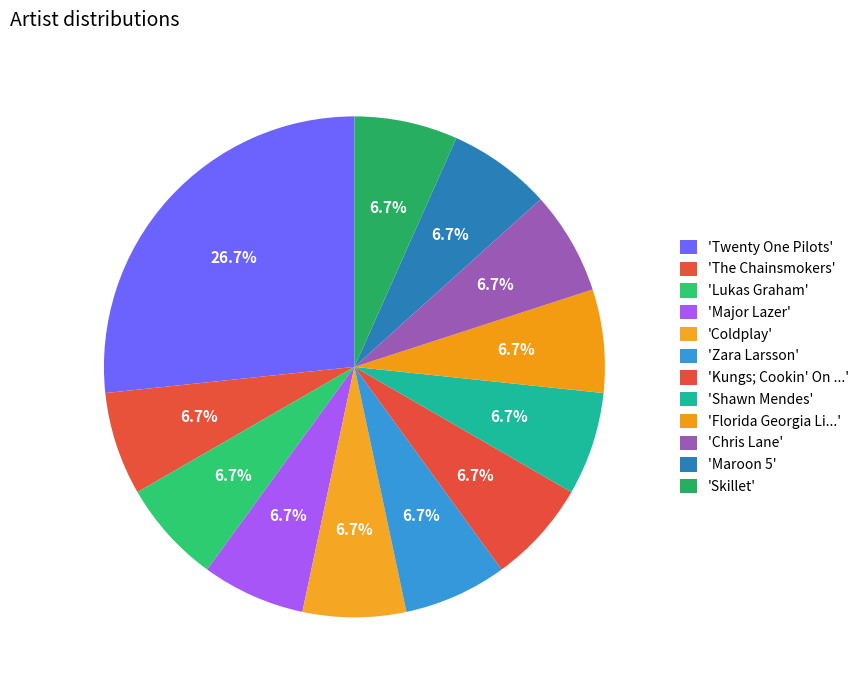

To the nearest percent, what is the average slice percentage?

8%